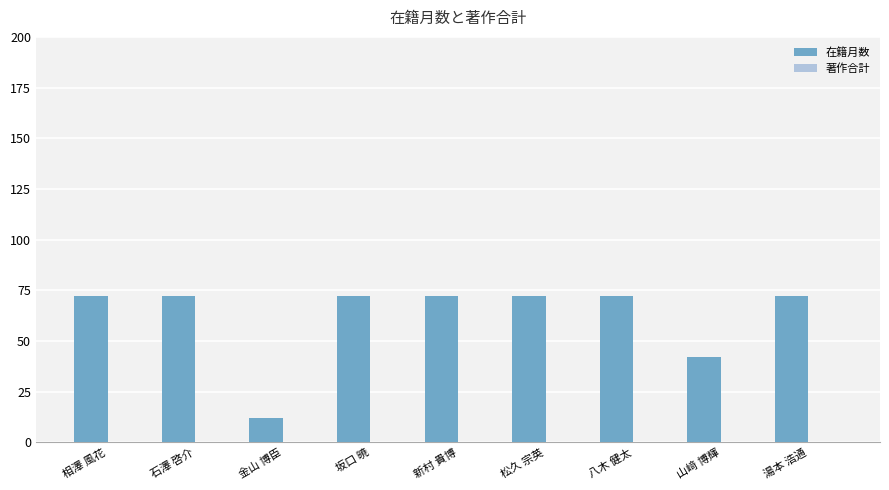

Is it true that the value at 八木 健太 is 17?

False